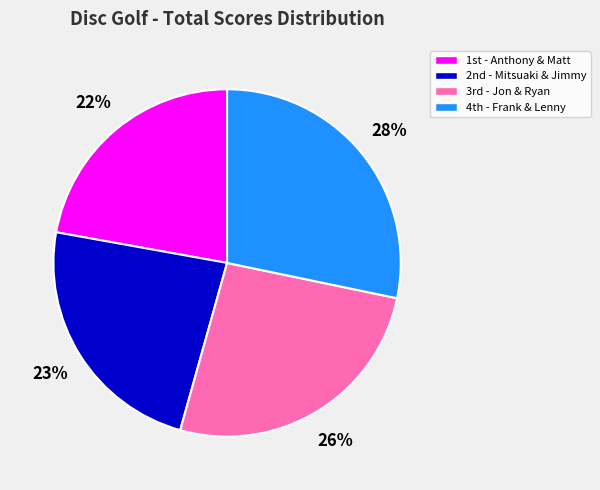

Rank the categories by value from lowest to highest.

1st - Anthony & Matt, 2nd - Mitsuaki & Jimmy, 3rd - Jon & Ryan, 4th - Frank & Lenny